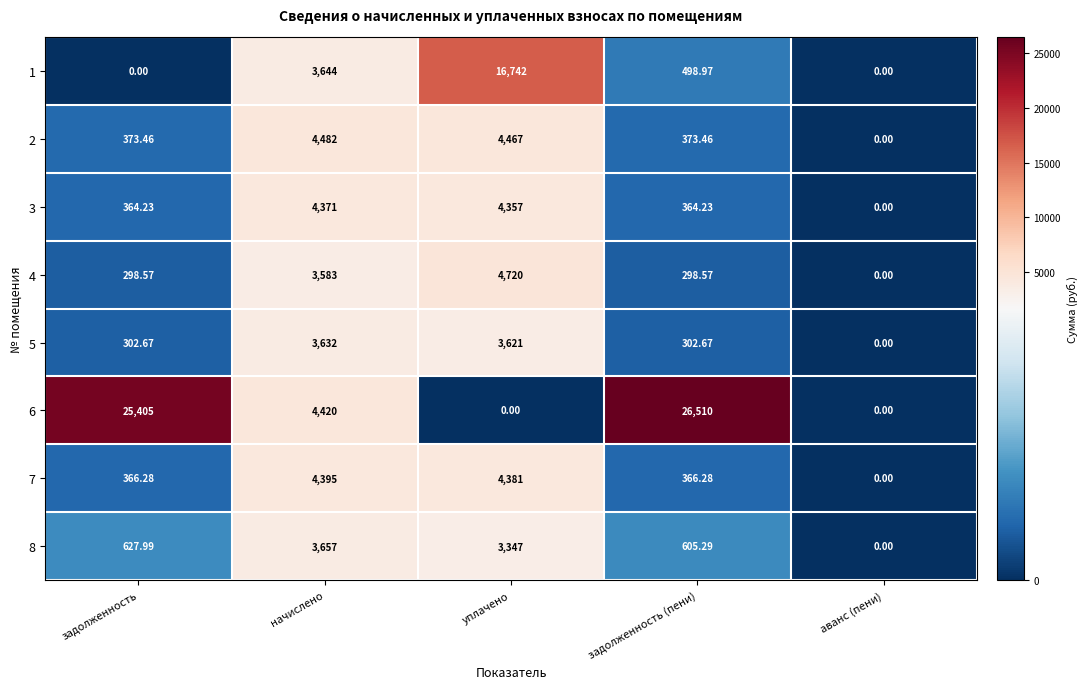

At which label does 8 first exceed 627?

задолженность